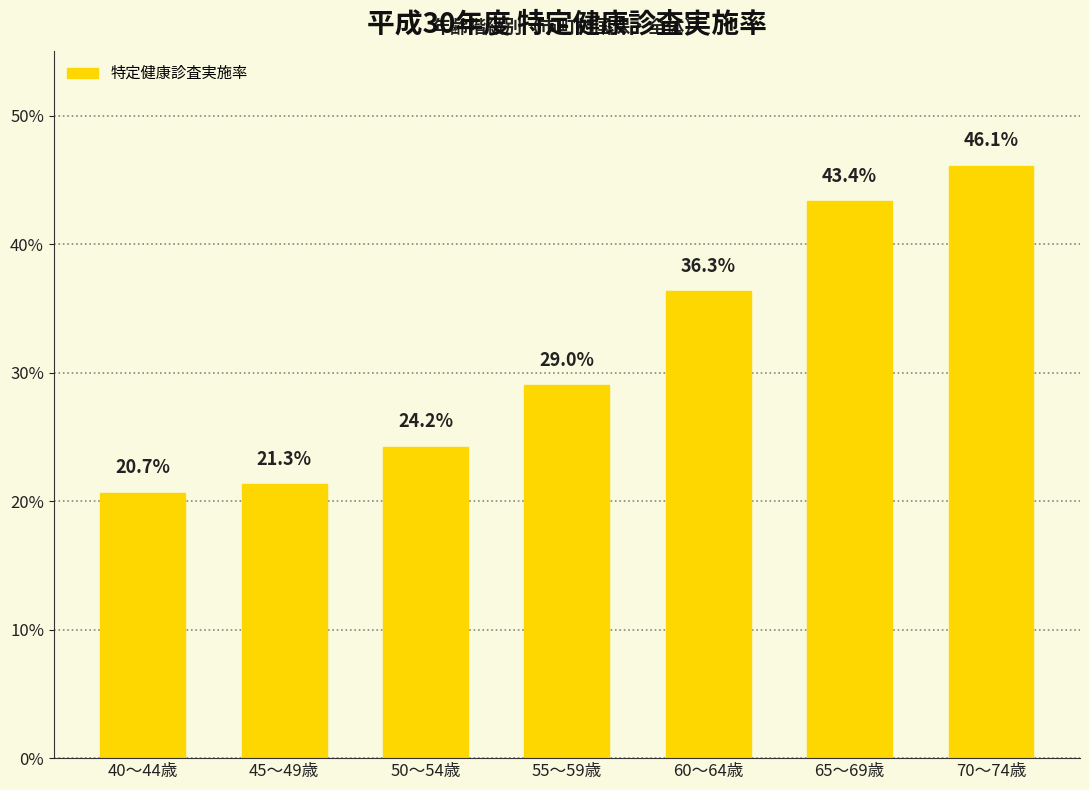

Is it true that the value at 65～69歳 is 0.4?

True